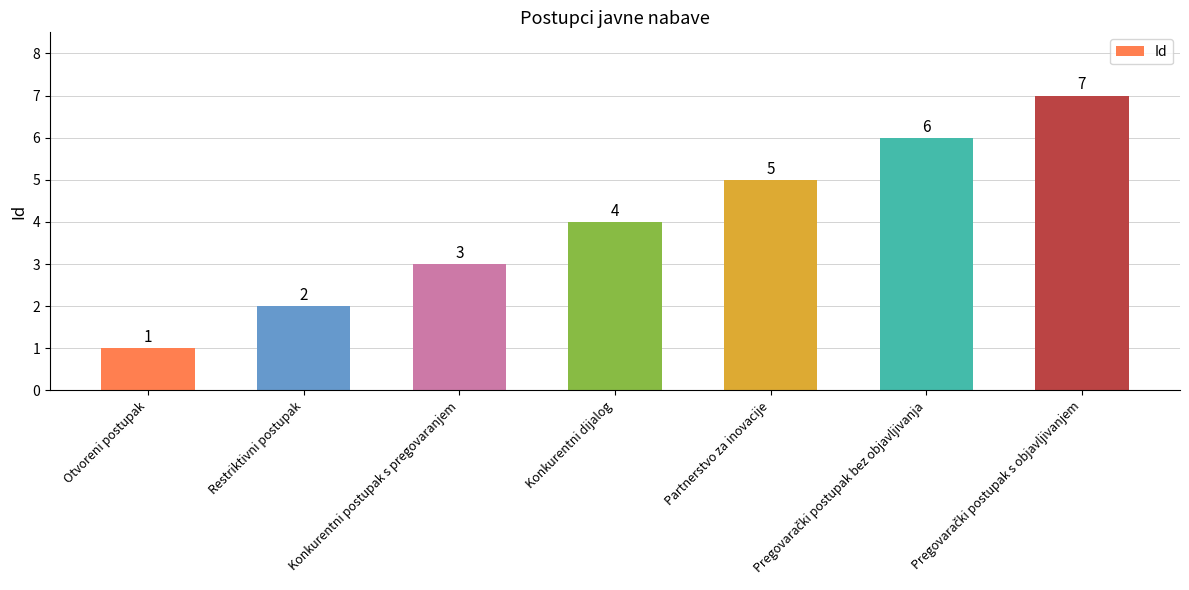

What is the sum of the values at Otvoreni postupak and Konkurentni postupak s pregovaranjem?

4